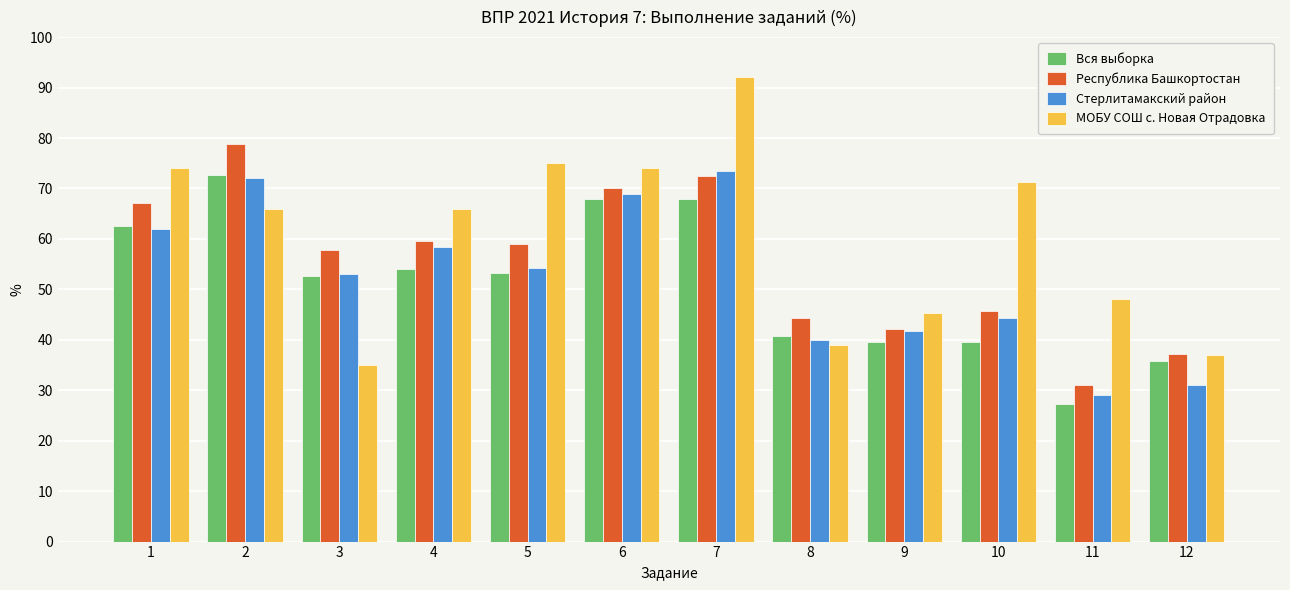

Rank the series by their maximum value, from highest to lowest.

МОБУ СОШ с. Новая Отрадовка, Республика Башкортостан, Стерлитамакский район, Вся выборка